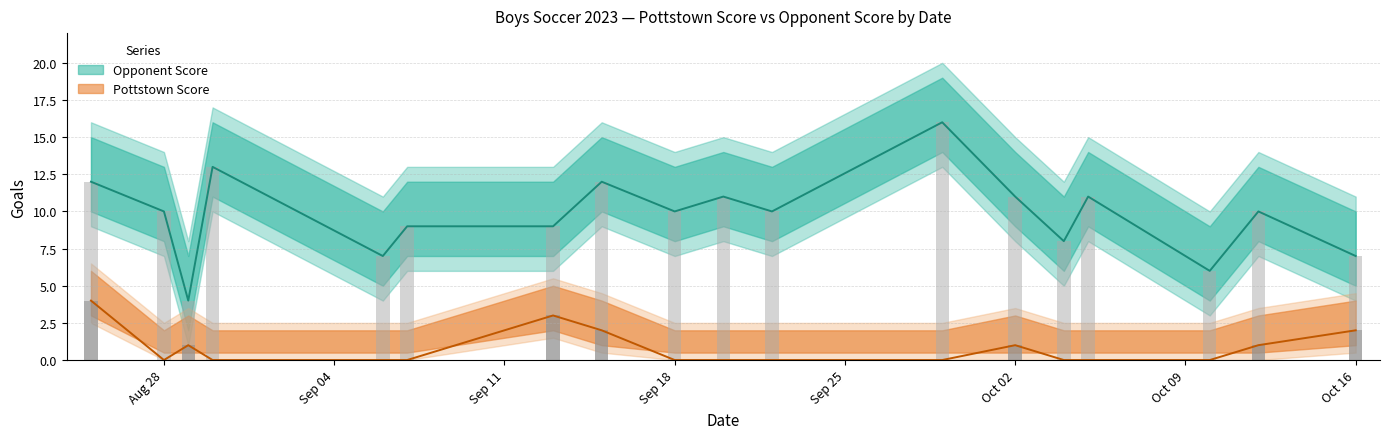

Where is Pottstown Score nearest to the value 2?

Oct 16